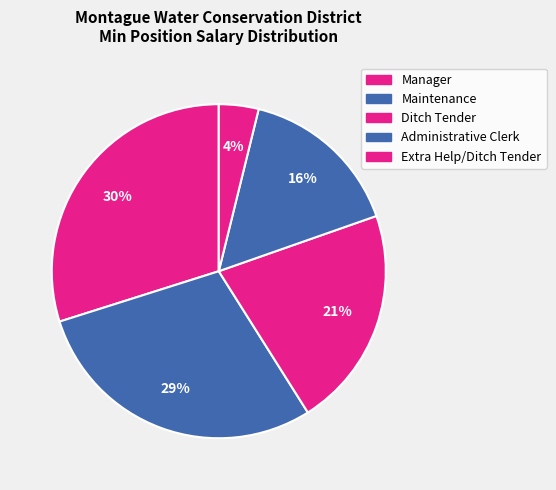

The Manager slice represents 30% of the pie. True or false?

True